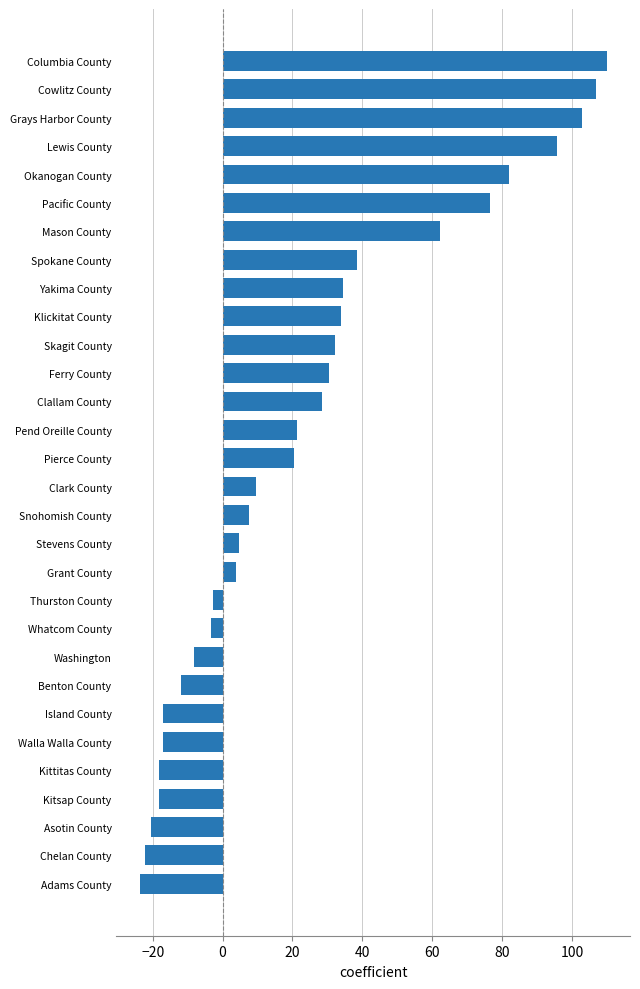

Between Yakima County and Stevens County, which is larger?

Yakima County